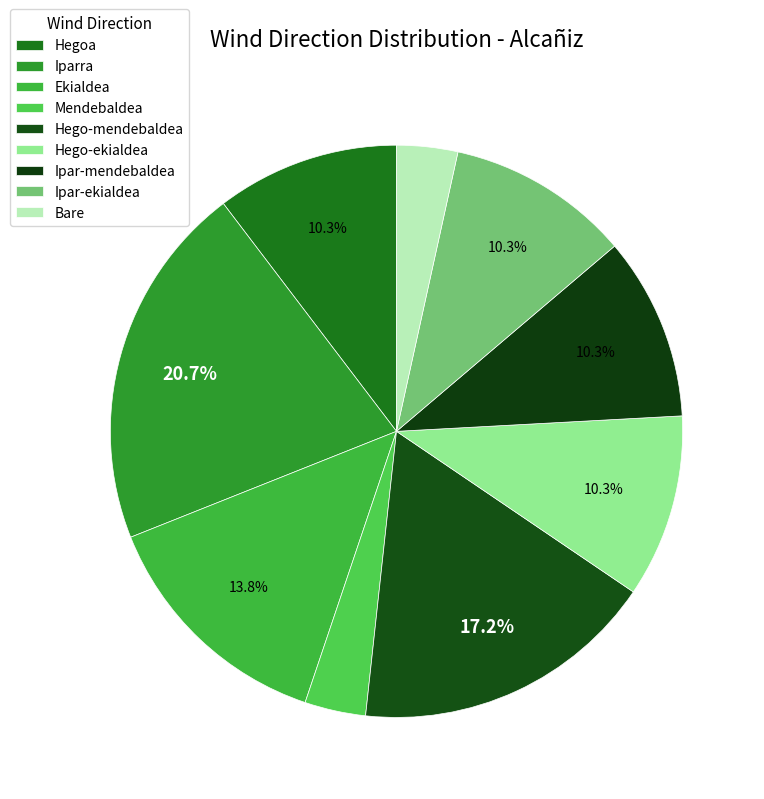

Is it true that Ipar-mendebaldea is 21% of the pie?

False